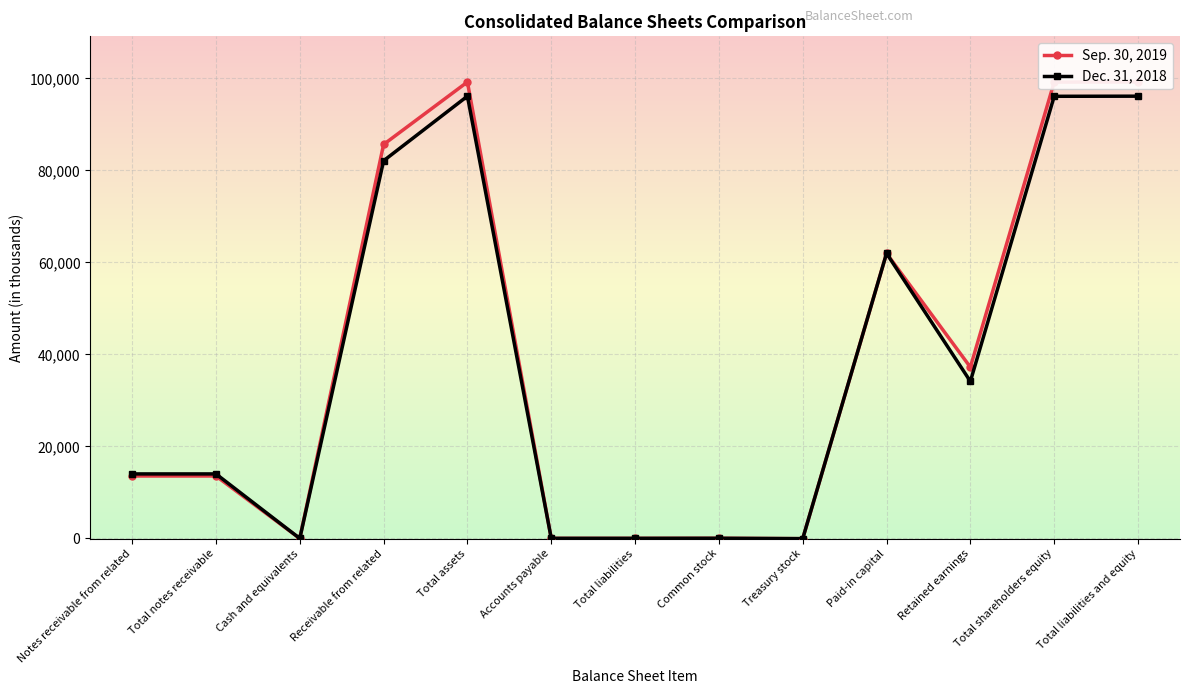

What is the spread (max minus min) of values at Total shareholders equity?

3087